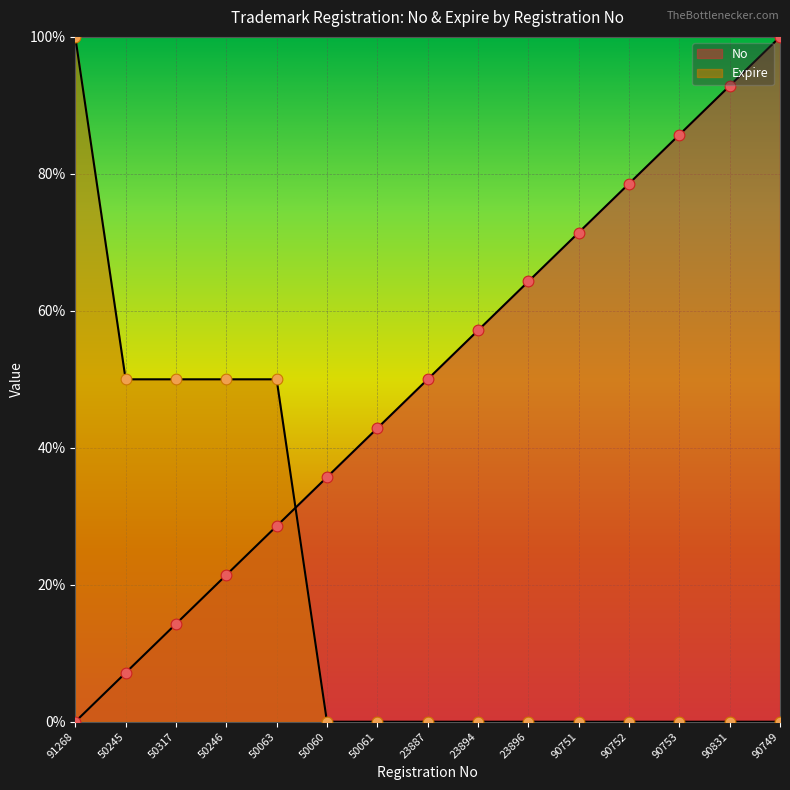

Which series reaches the minimum Y coordinate?

No